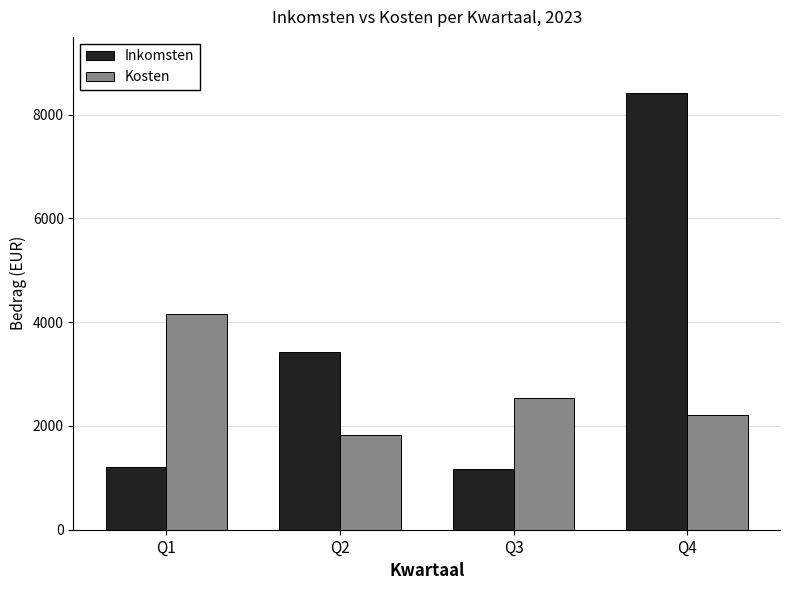

Where is Inkomsten nearest to the value 4794?

Q2